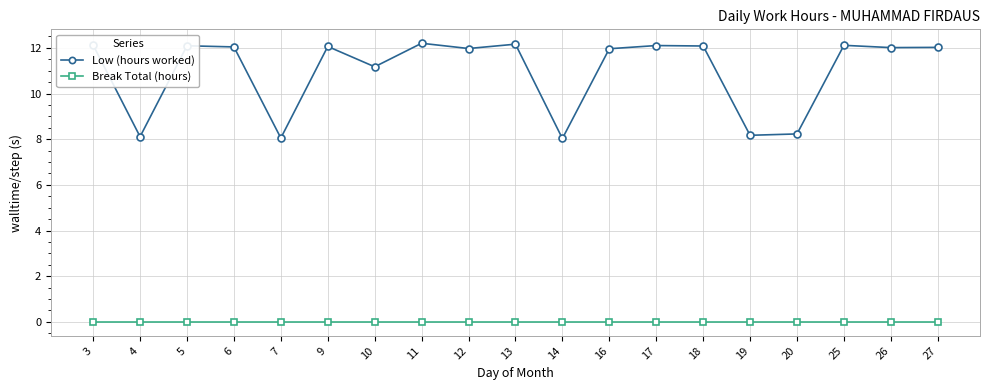

Where is Low (hours worked) nearest to the value 10?

10